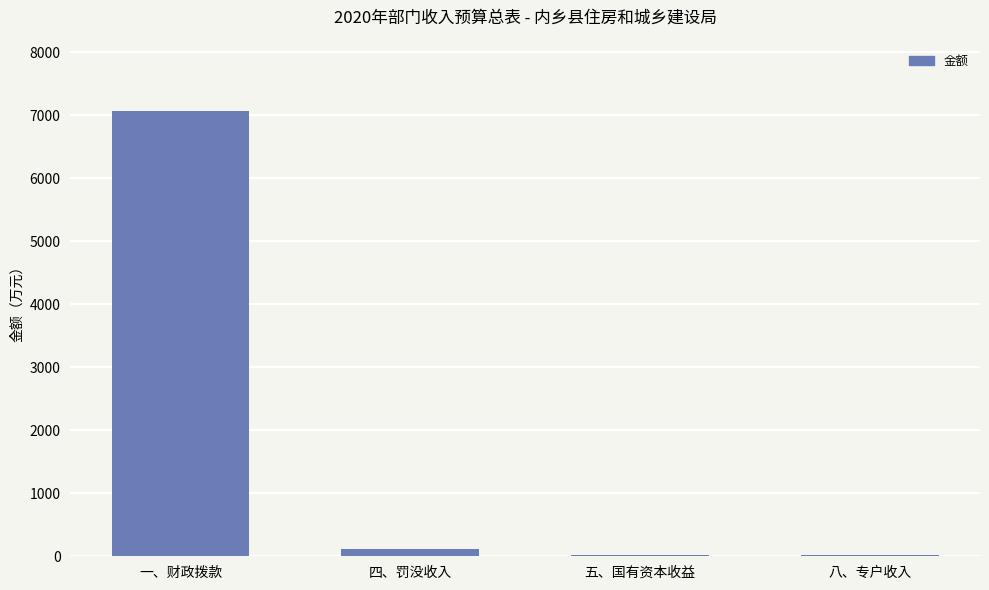

What is the sum of all values?

7219.1